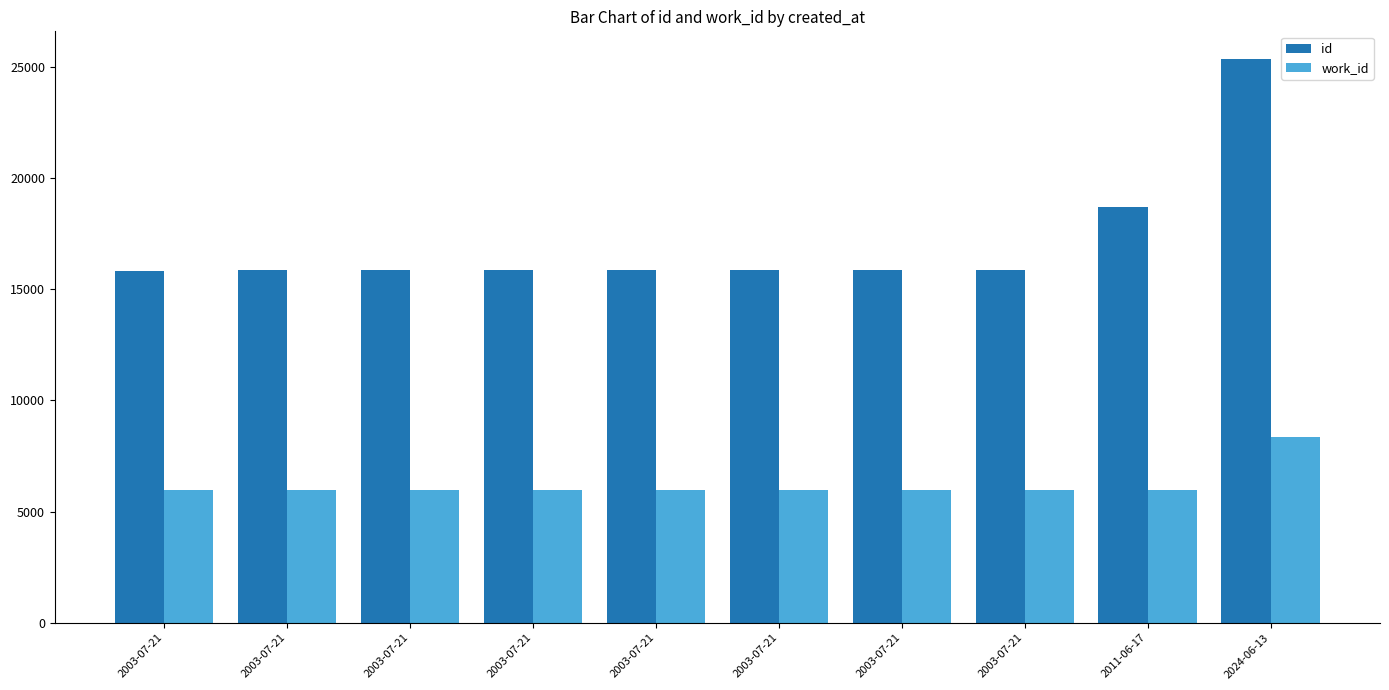

Between 2003-07-21 and 2003-07-21, which series saw the biggest shift?

id